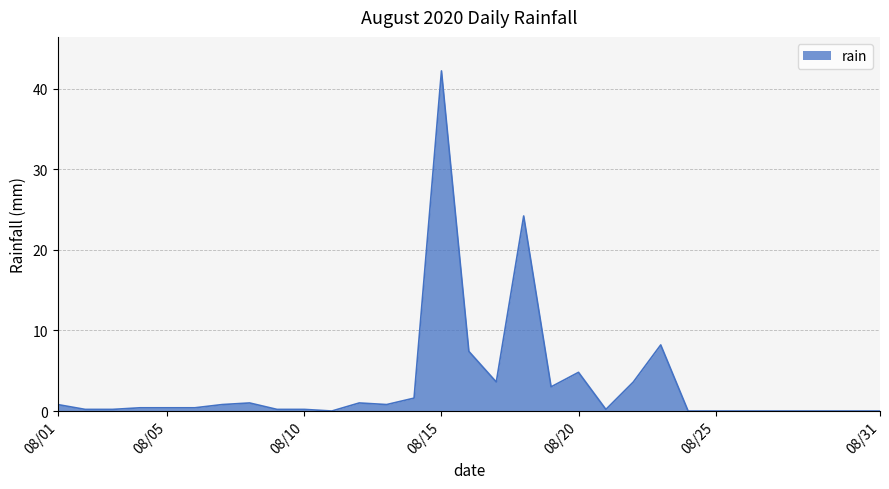

What is the greatest value displayed?

42.2